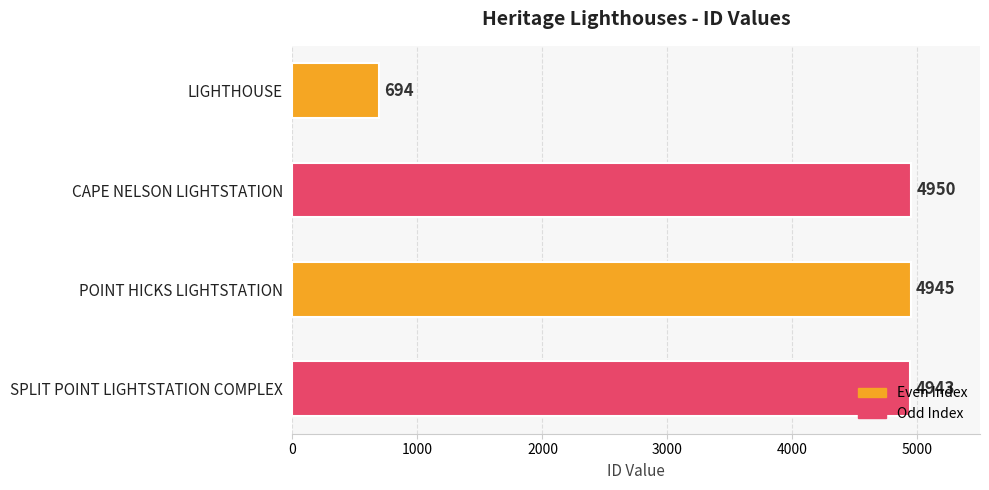

What is the change in value from LIGHTHOUSE to POINT HICKS LIGHTSTATION?

+4251